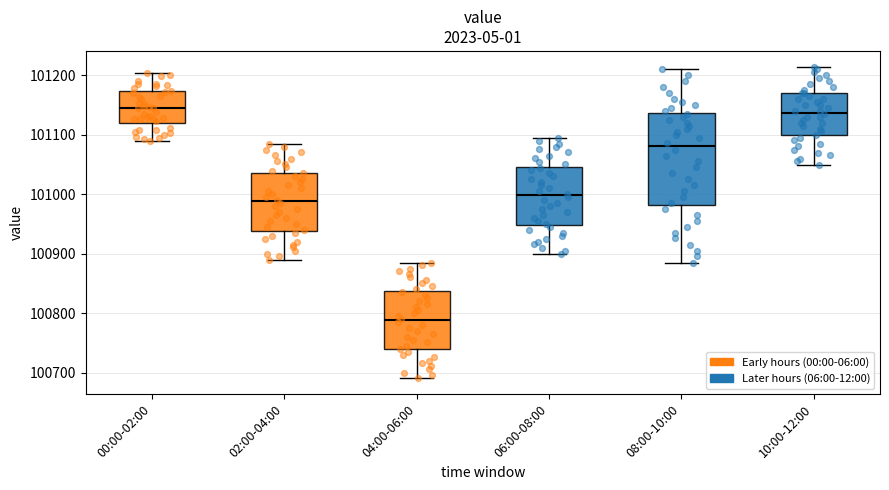

Which box has the lowest median line?

04:00-06:00